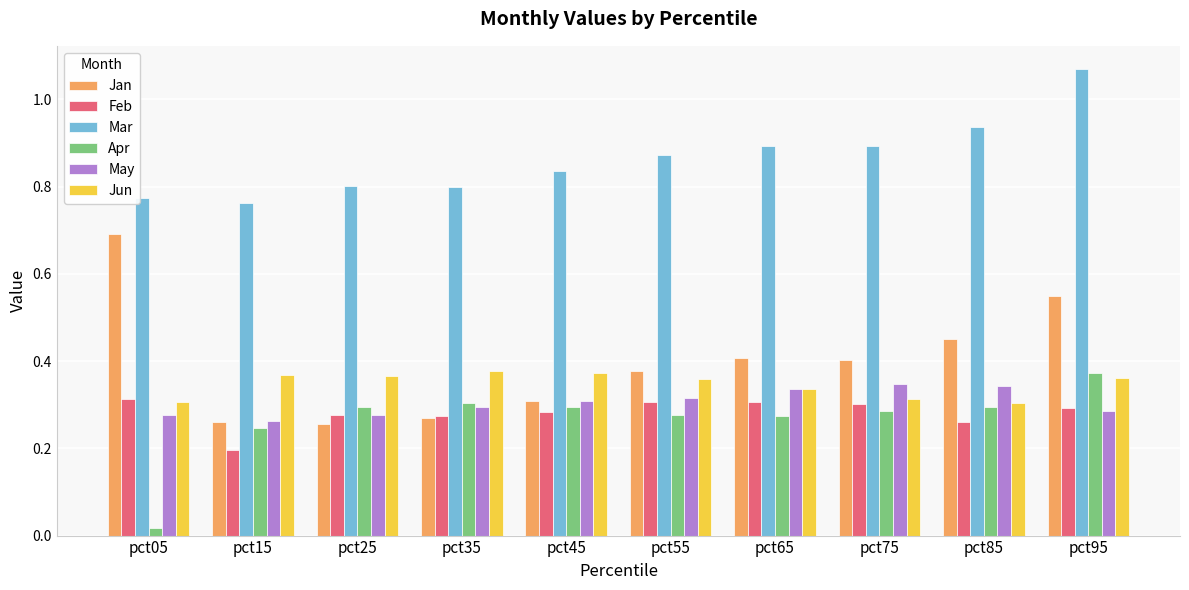

What is the sum of the May values at pct85 and pct35?

0.6